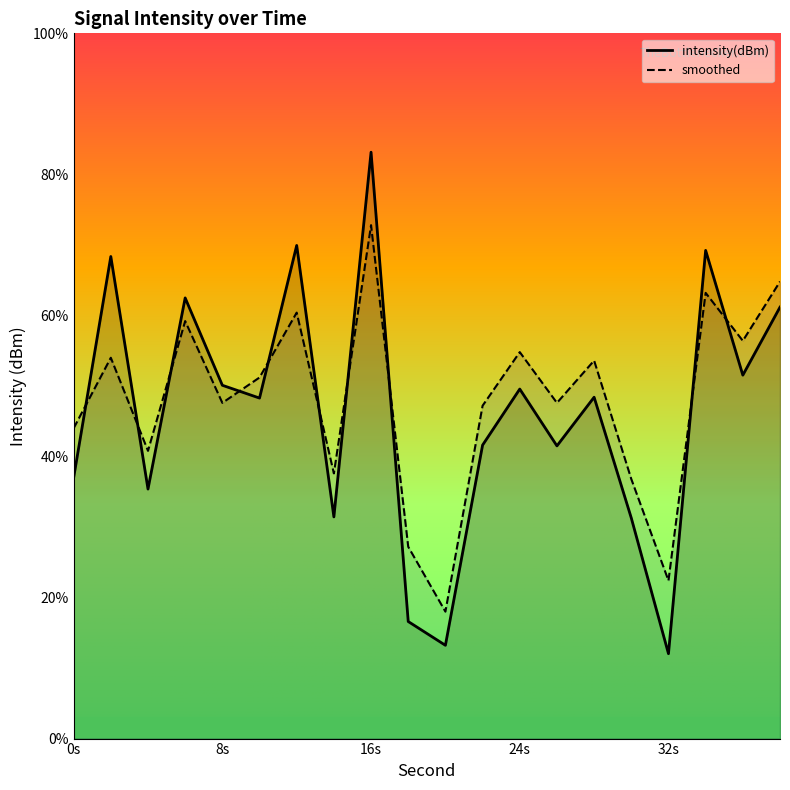

What value does the intensity(dBm) series have at 6?

62.5